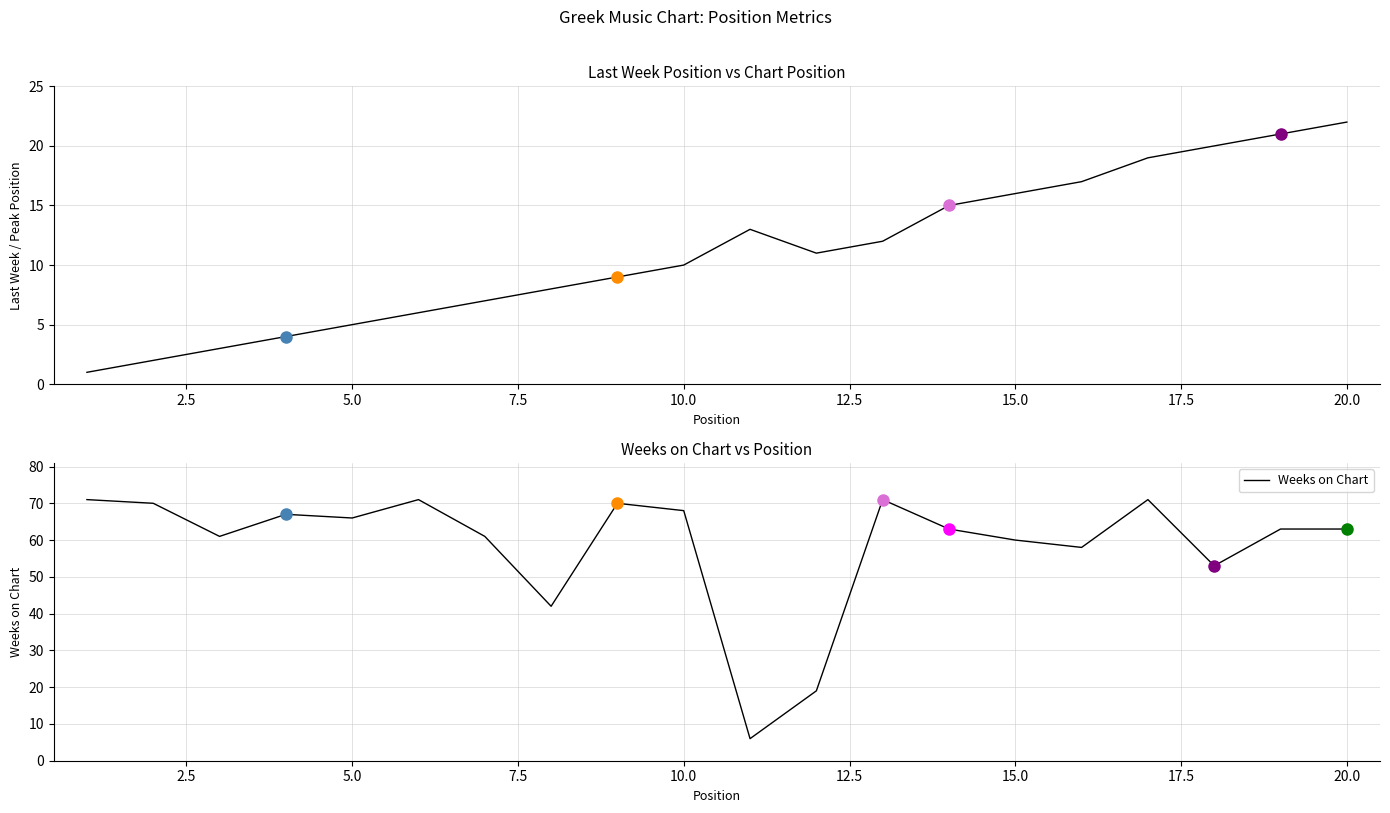

What is the minimum value shown in the chart?

1